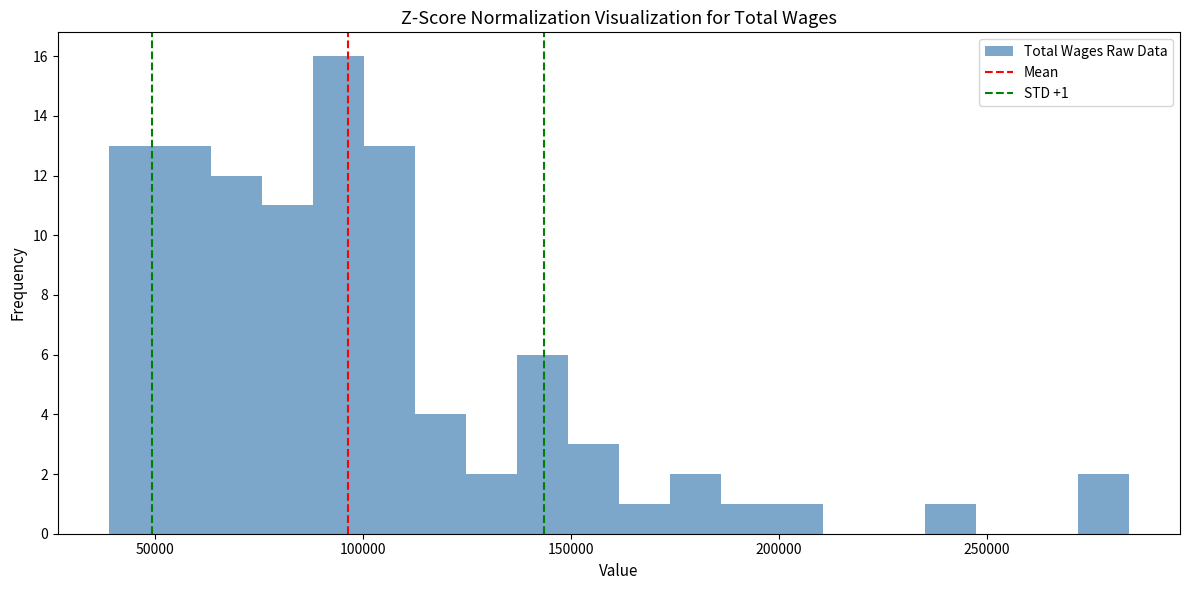

Around what value on the x-axis is the tallest bar? Give the approximate position of its centre, as read against the axis.

95000